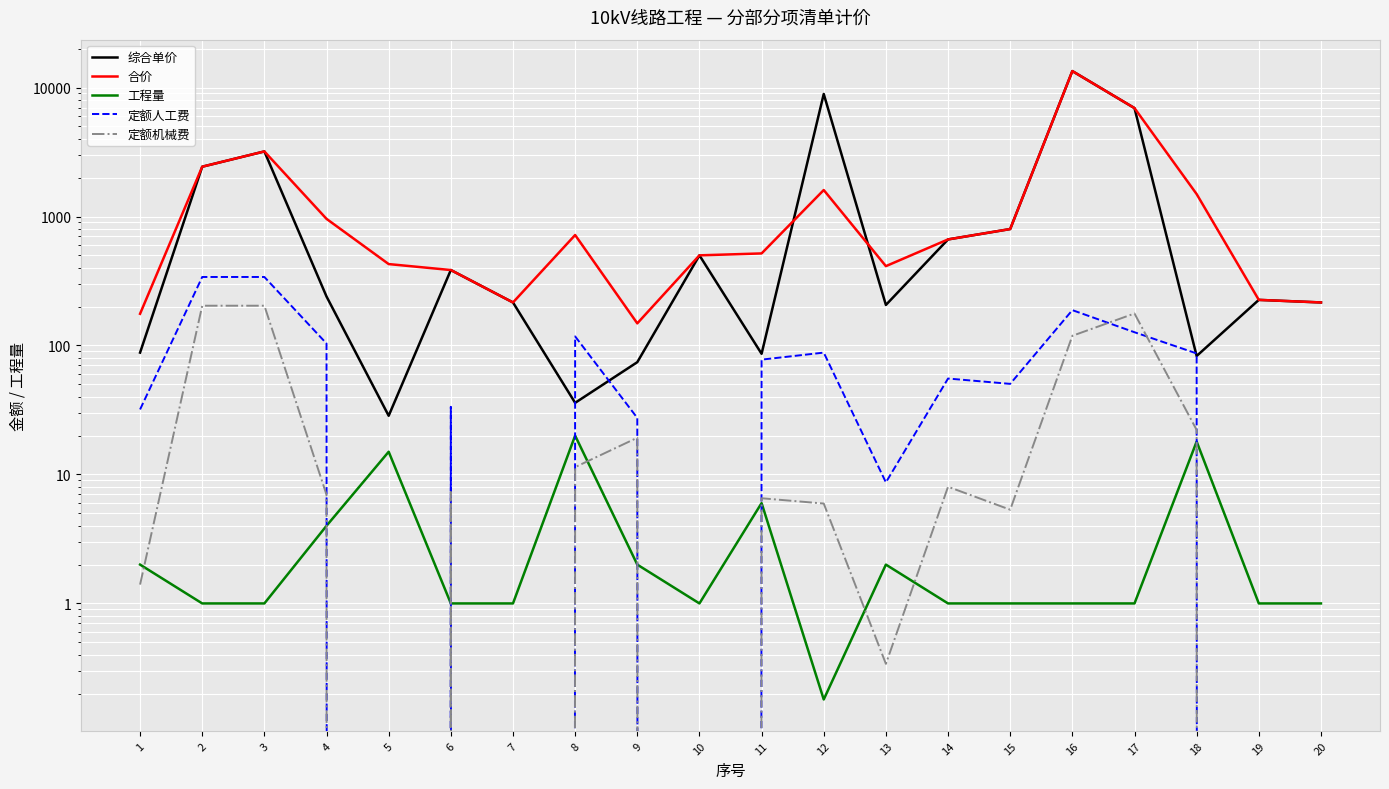

What are all the series names shown in the legend?

综合单价, 合价, 工程量, 定额人工费, 定额机械费